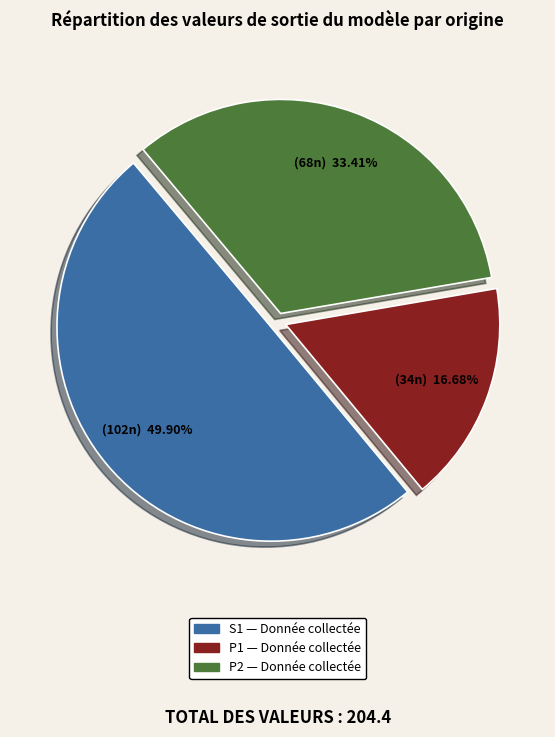

Which has a higher value, P2 or S1?

S1